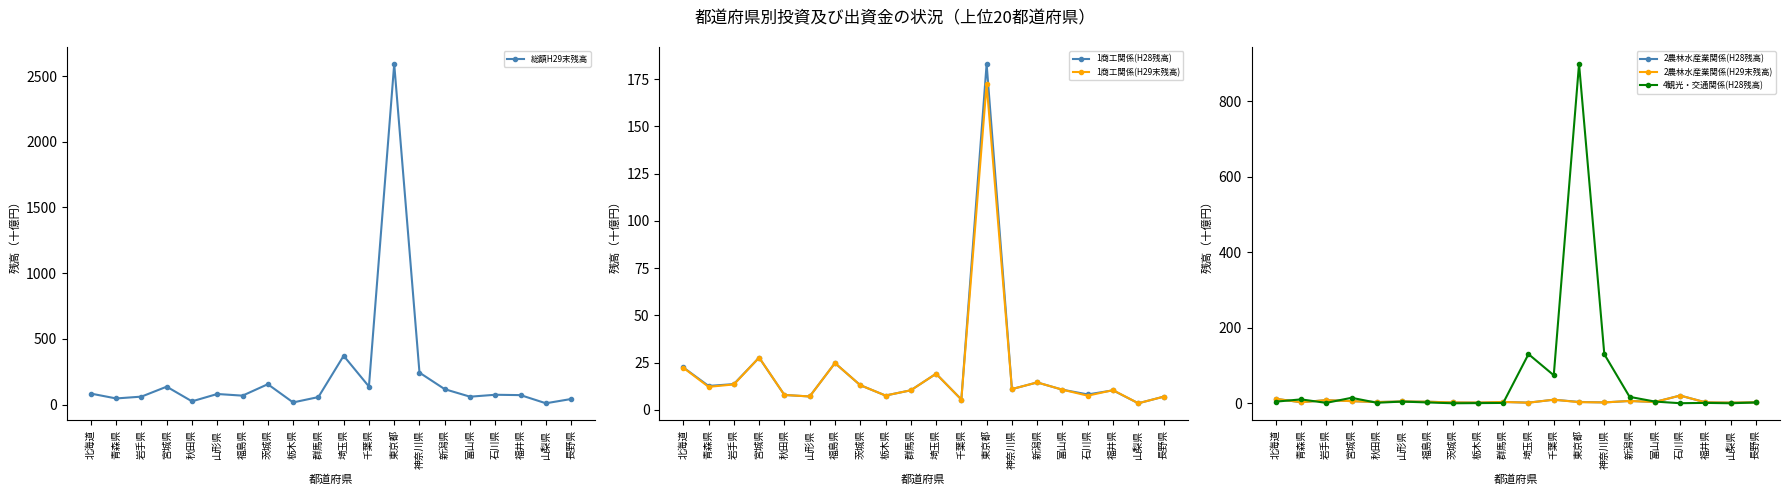

Reading right to left, what are all the values shown in this chart?

総額H29末残高: 42.6	10.1	72.1	74.9	60.2	117.3	243.3	2591.6	137.5	371.5	57.3	16.6	155.2	68.2	80.8	24.8	136.5	60.7	46.8	83.8
1商工関係(H28残高): 6.9	3.5	10.3	8.1	10.6	14.5	11.0	183.0	5.5	19.1	10.3	7.6	13.0	24.7	7.1	7.9	27.6	13.6	12.6	22.4
1商工関係(H29末残高): 6.9	3.5	10.4	7.5	10.6	14.5	11.0	172.3	5.5	19.1	10.3	7.6	13.0	24.7	7.1	7.9	27.6	13.4	12.2	22.3
2農林水産業関係(H28残高): 2.5	1.7	2.5	20.5	3.4	6.1	2.2	3.6	9.5	1.7	3.5	1.7	2.2	4.1	4.7	3.2	5.7	8.3	2.7	11.9
2農林水産業関係(H29末残高): 2.5	1.7	2.4	20.5	3.4	6.1	2.2	3.0	9.5	1.6	3.5	1.9	2.2	4.1	4.7	3.2	5.7	8.3	2.7	11.9
4観光・交通関係(H28残高): 2.1	0.1	1.0	0.2	4.5	17.0	129.9	898.8	74.2	130.2	0.9	0.5	0.0	2.2	4.4	1.4	14.5	1.1	10.3	4.3